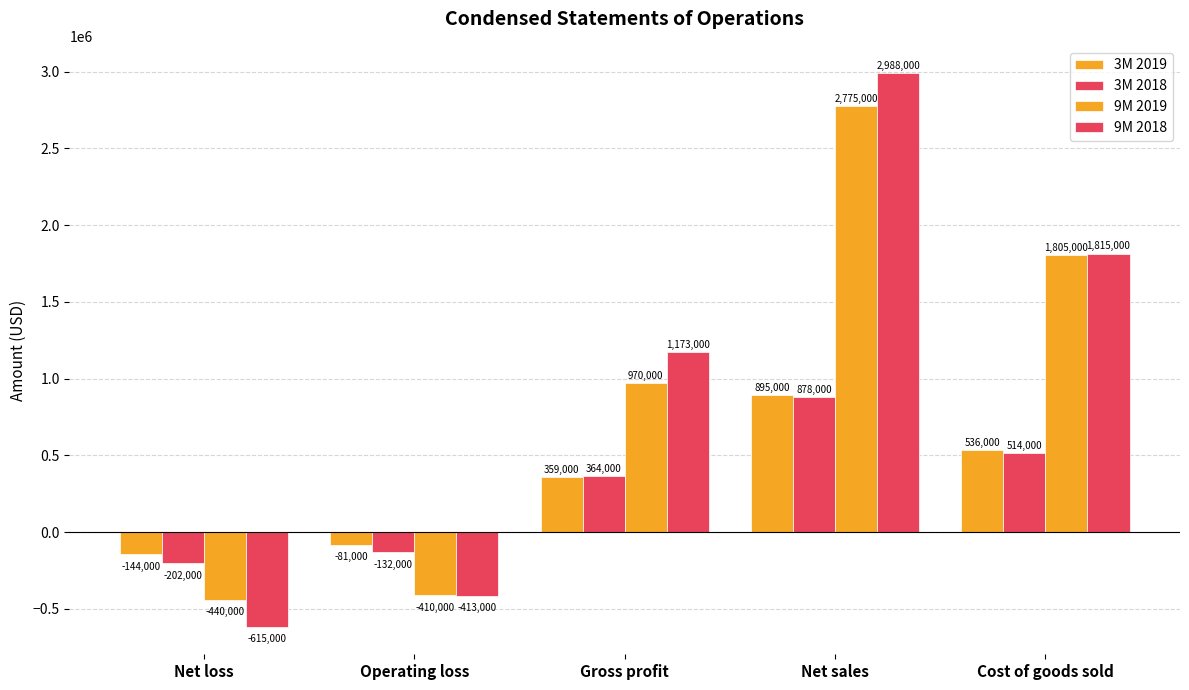

How many data points does each series have?

5